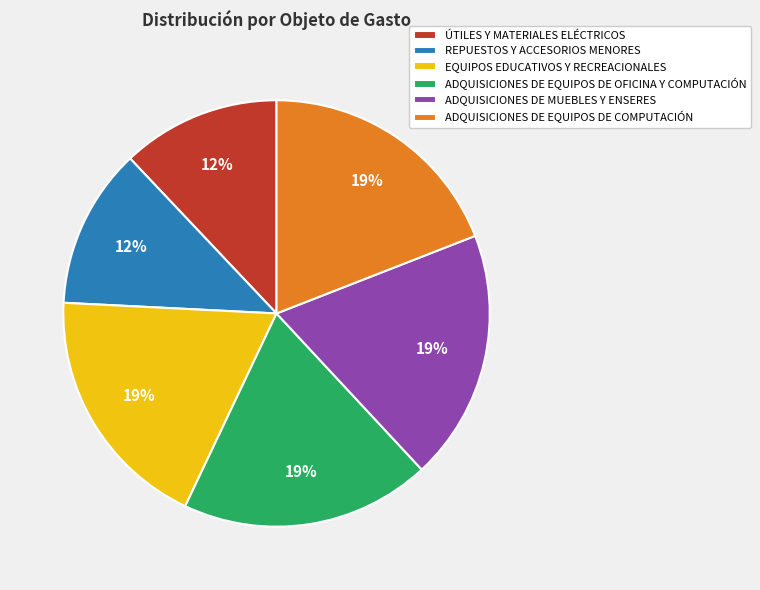

Is it true that ADQUISICIONES DE MUEBLES Y ENSERES is 19% of the pie?

True